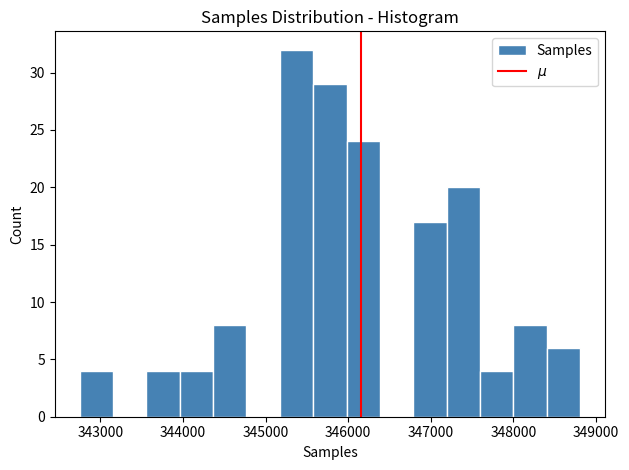

Reading left to right, transcribe this chart: for each bar, give the range it covers on the x-axis and its height. Neither the bar edges nor the heights are printed on the chart, so give them approximately, as read against the axes.

342800 to 343200: 4
343200 to 343600: 0
343600 to 344000: 4
344000 to 344400: 4
344400 to 344800: 8
344800 to 345200: 0
345200 to 345600: 32
345600 to 346000: 29
346000 to 346400: 24
346400 to 346800: 0
346800 to 347200: 17
347200 to 347600: 20
347600 to 348000: 4
348000 to 348400: 8
348400 to 348800: 6